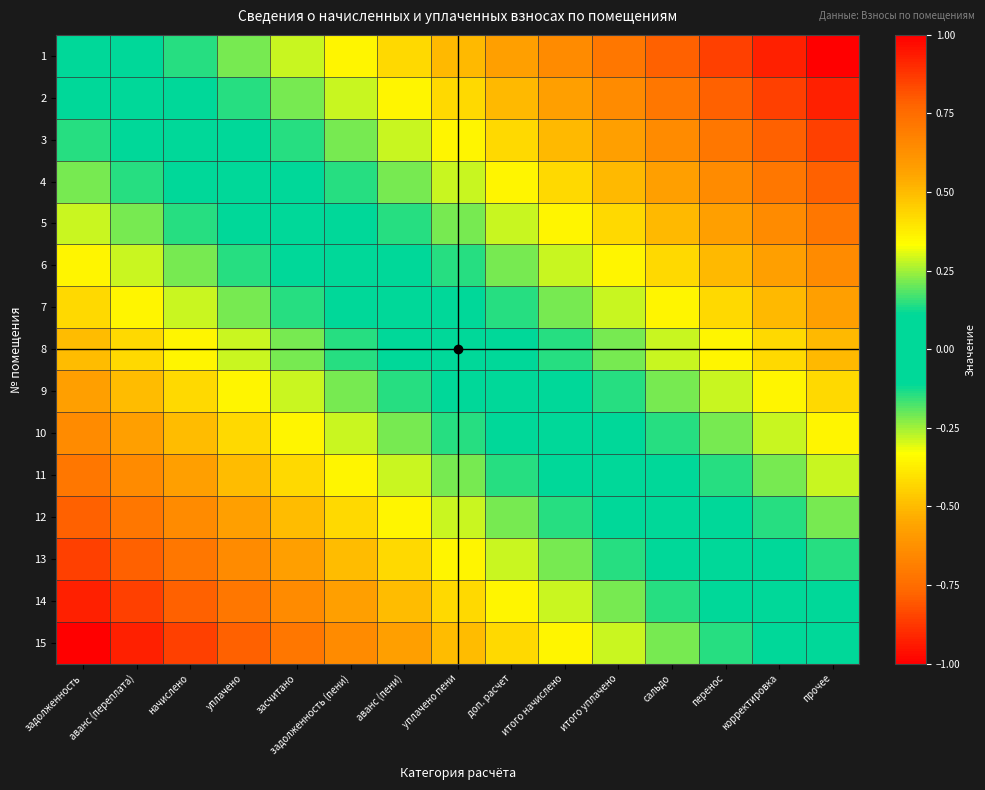

At which category does the chart reach its minimum across all series?

задолженность